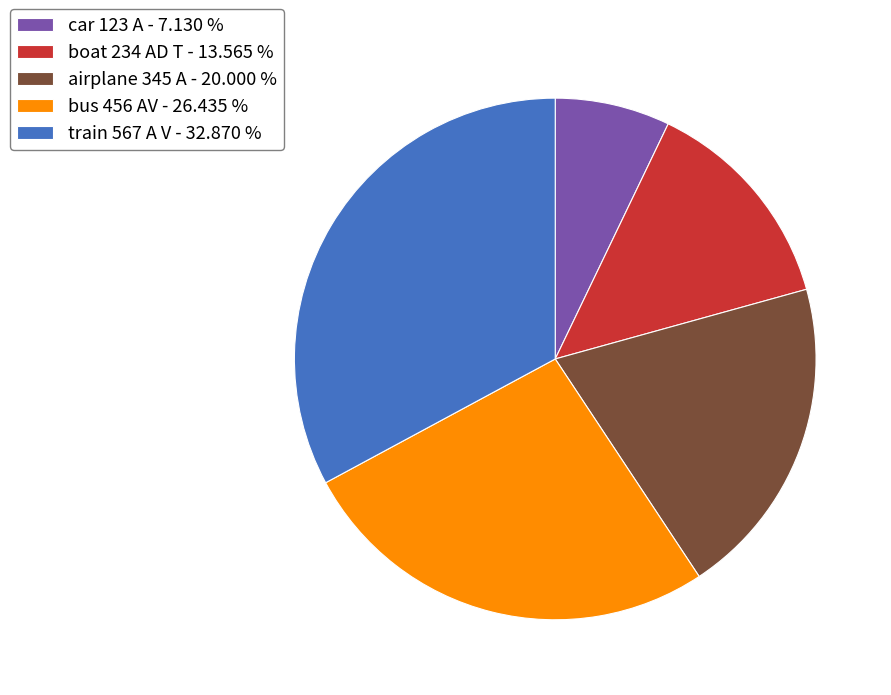

Rank the categories by value from highest to lowest.

train 567 A V, bus 456 AV, airplane 345 A, boat 234 AD T, car 123 A